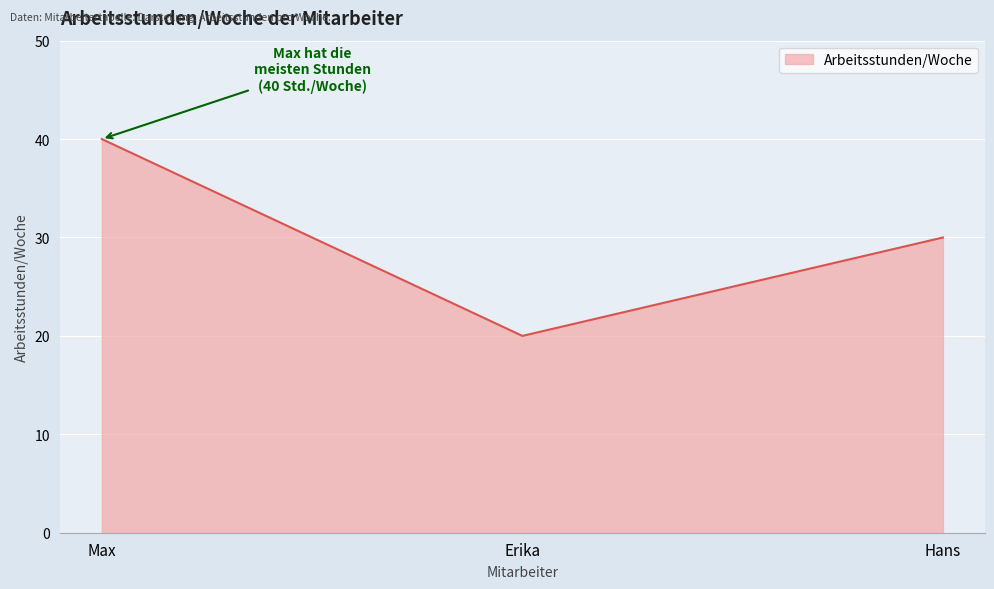

What position from the left is Hans?

3